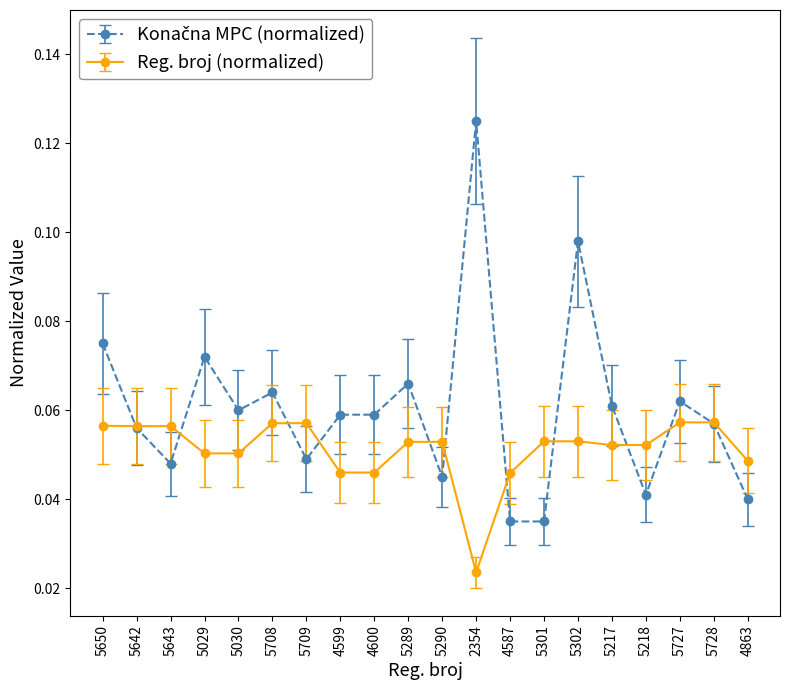

Between 5708 and 4599, which series saw the biggest shift?

Reg. broj (normalized)